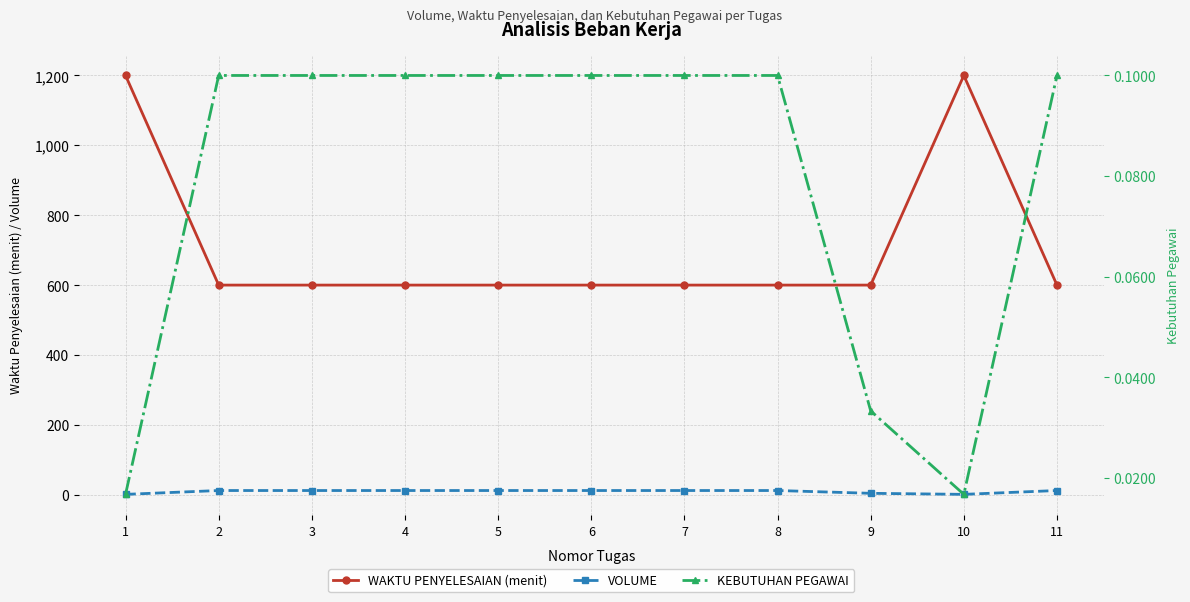

What is the greatest value displayed?

1200.0